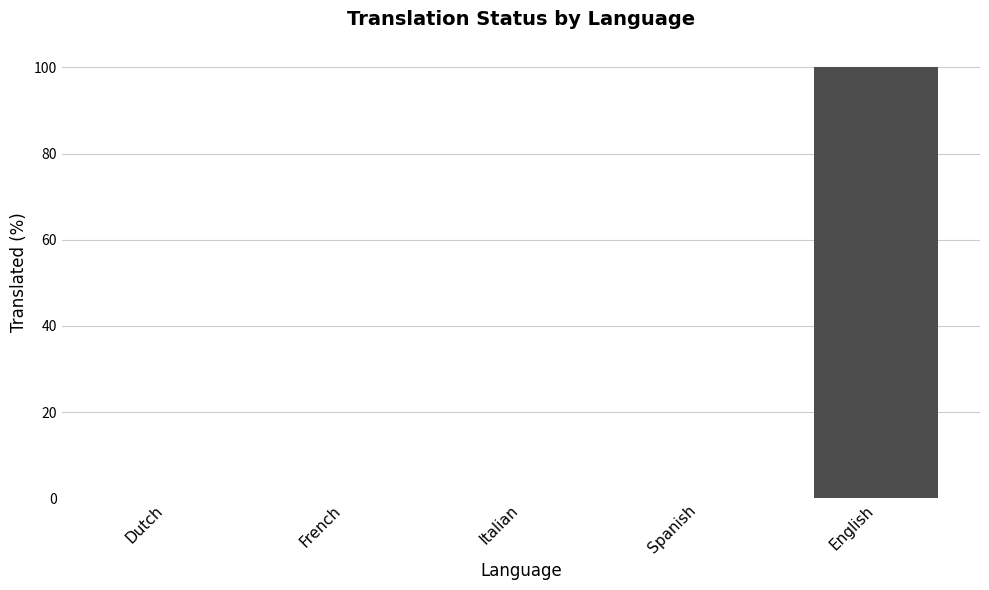

What is the change in value from Spanish to English?

+100